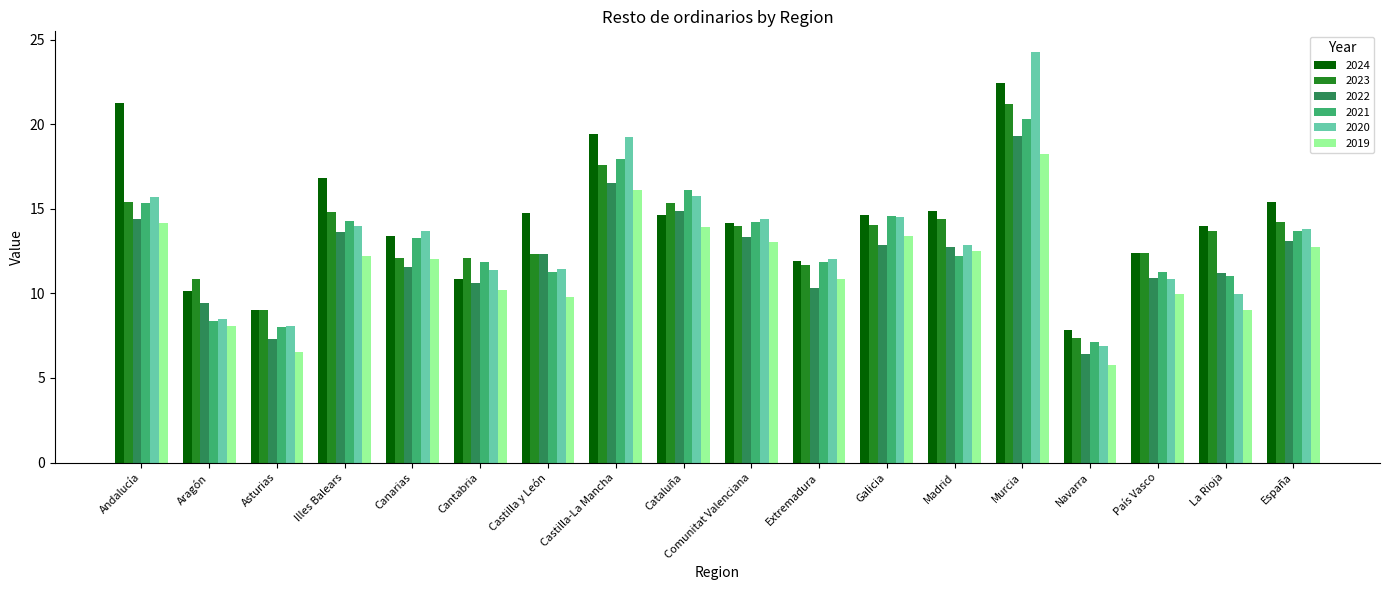

What is the total value across all series at Cantabria?

67.0